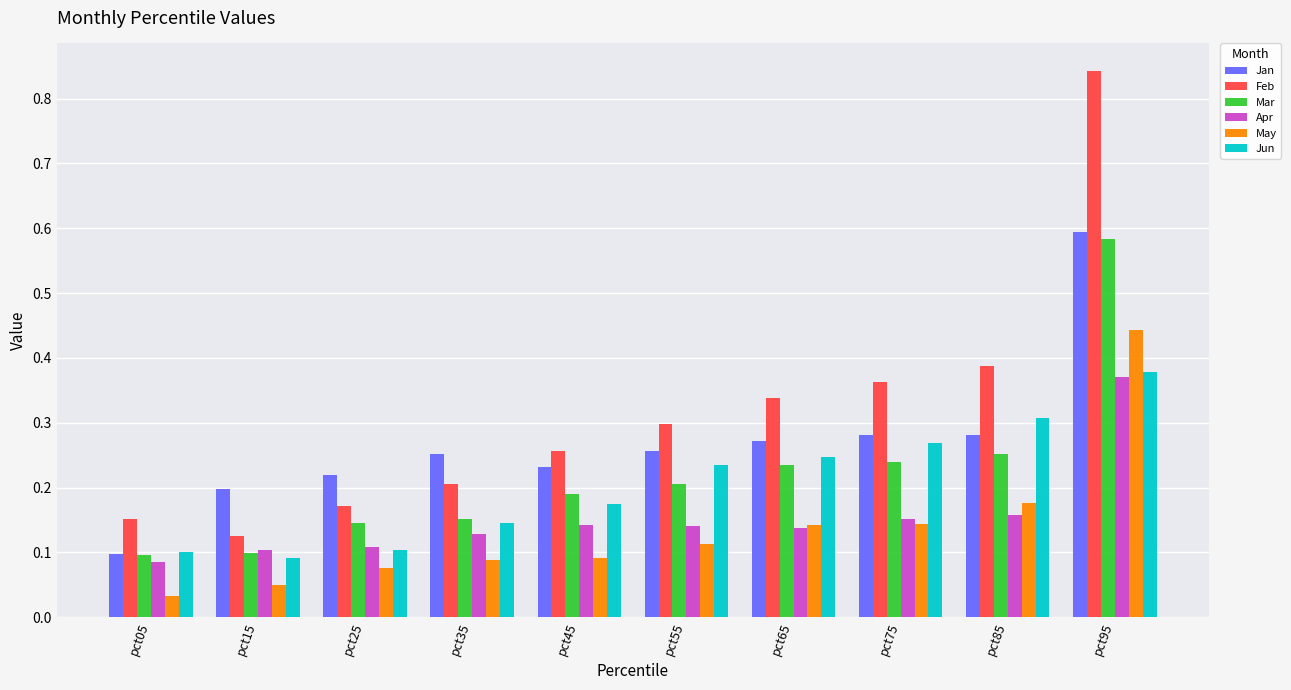

What is the sum of the Jan values at pct45 and pct55?

0.5